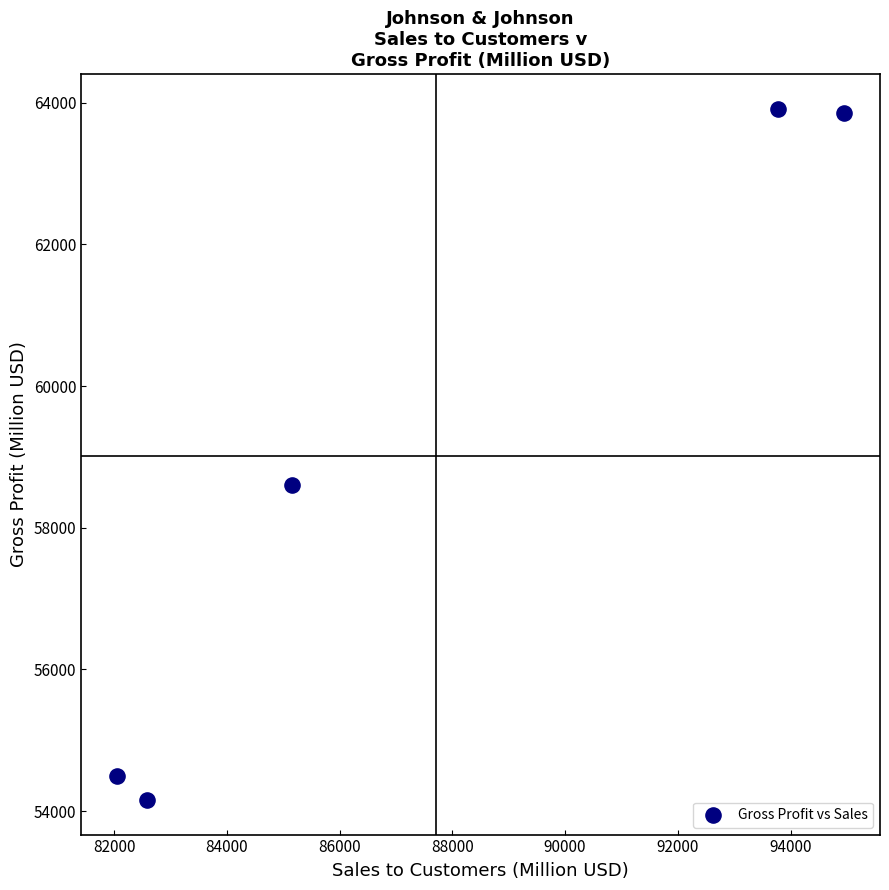

What Y value in the scatter plot is closest to 59038?

58606